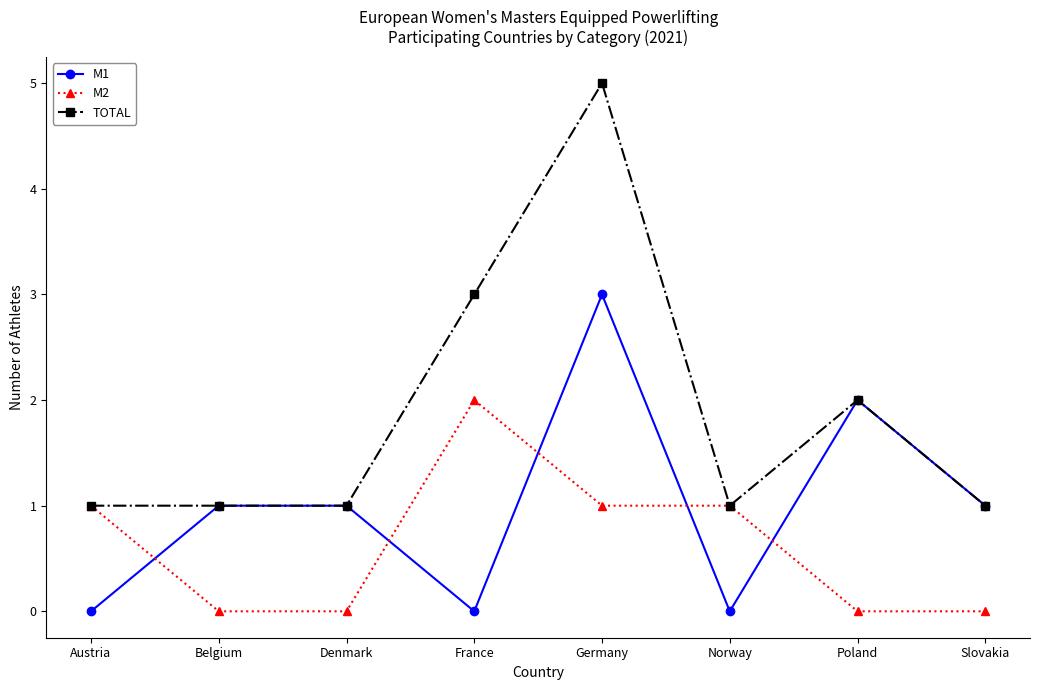

Which series has the widest spread of values?

TOTAL